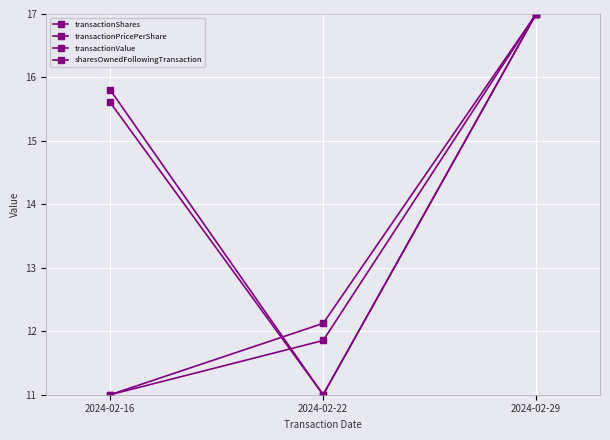

What is the approximate value of transactionPricePerShare at 2024-02-29?

17.0